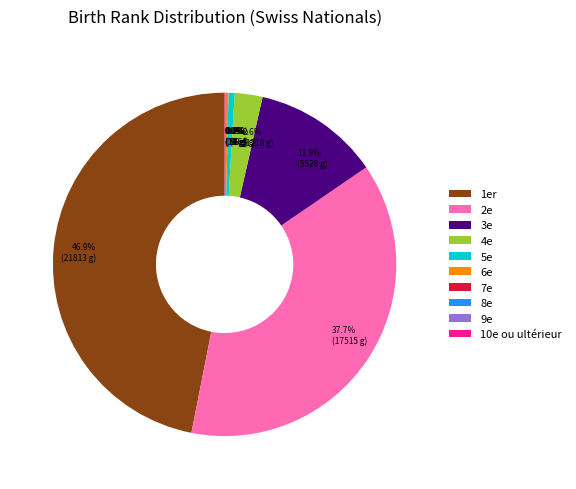

Combined, what portion of the pie is 4e and 5e?

3.2%